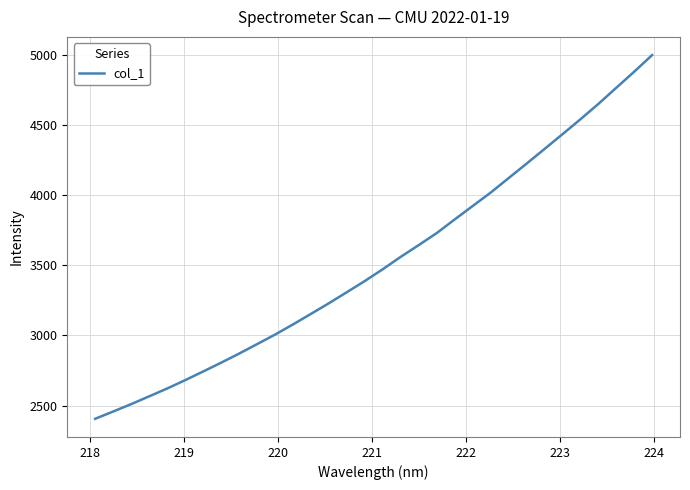

What is the smallest value displayed?

2405.8